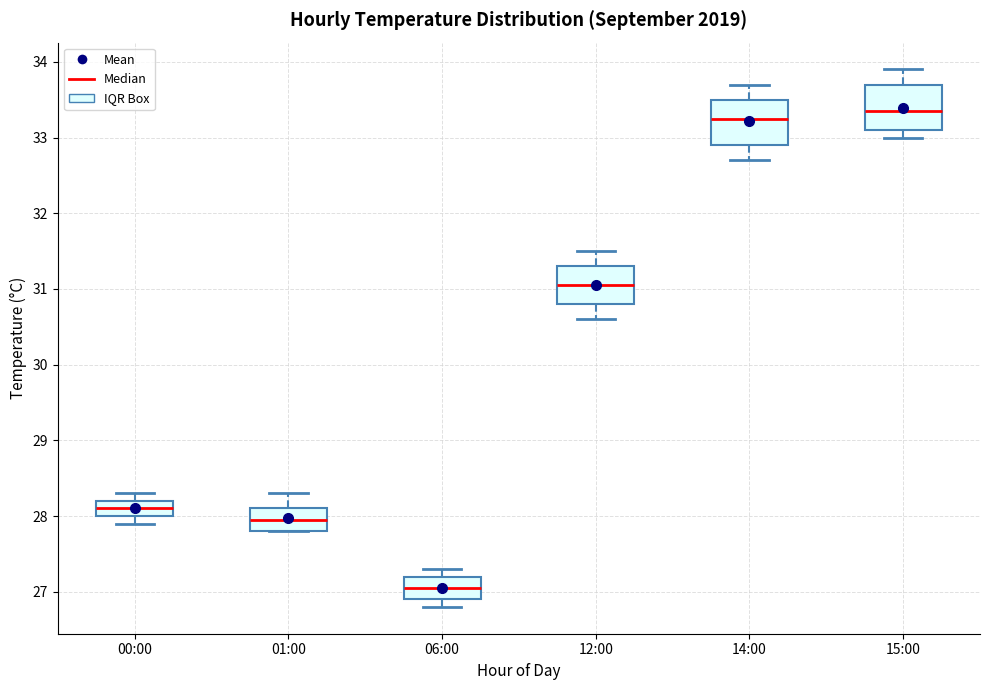

Which box has the lowest median line?

06:00